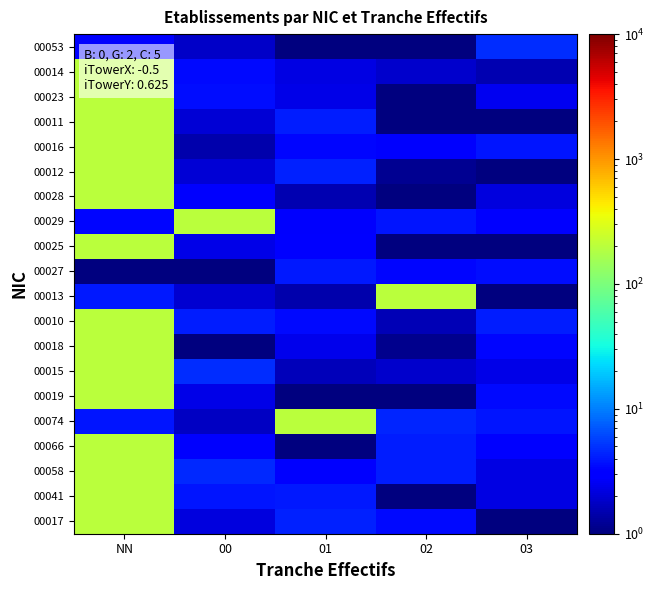

At which category does the chart reach its peak across all series?

NN